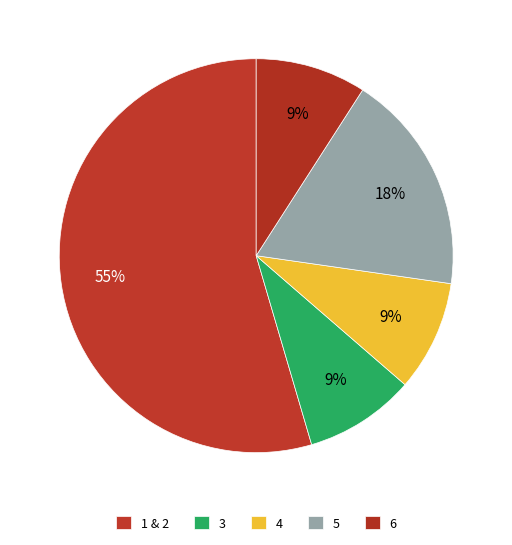

Count the number of slices in the pie.

5